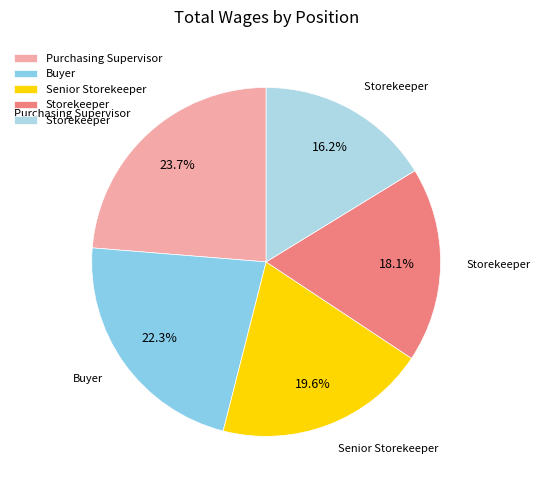

To the nearest percent, what is the average slice percentage?

20%